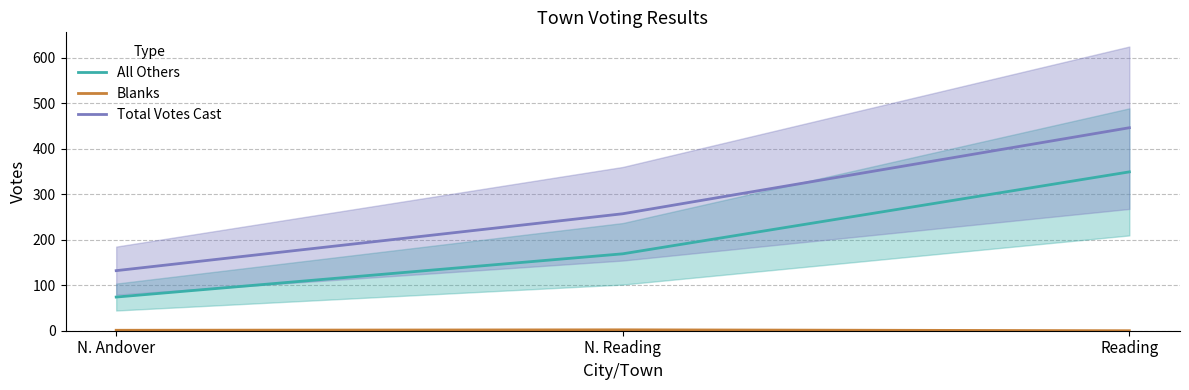

Is the value of Total Votes Cast at N. Reading greater than the value of Blanks at Reading?

Yes